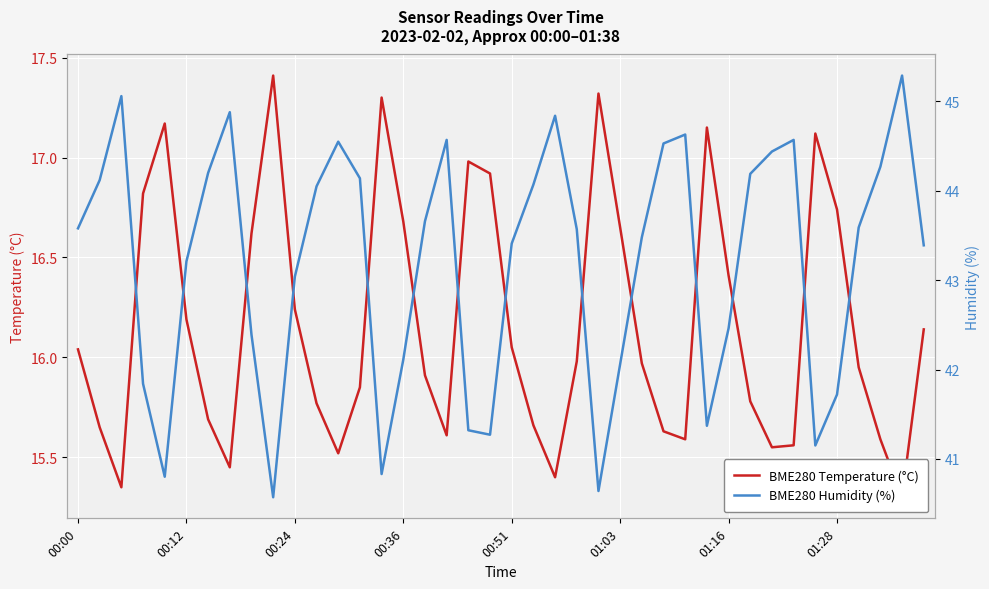

What is the spread (max minus min) of values at 17?

29.0